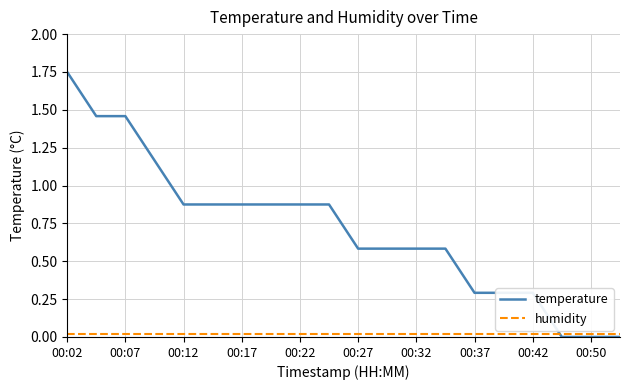

Rank the series by their maximum value, from highest to lowest.

temperature, humidity